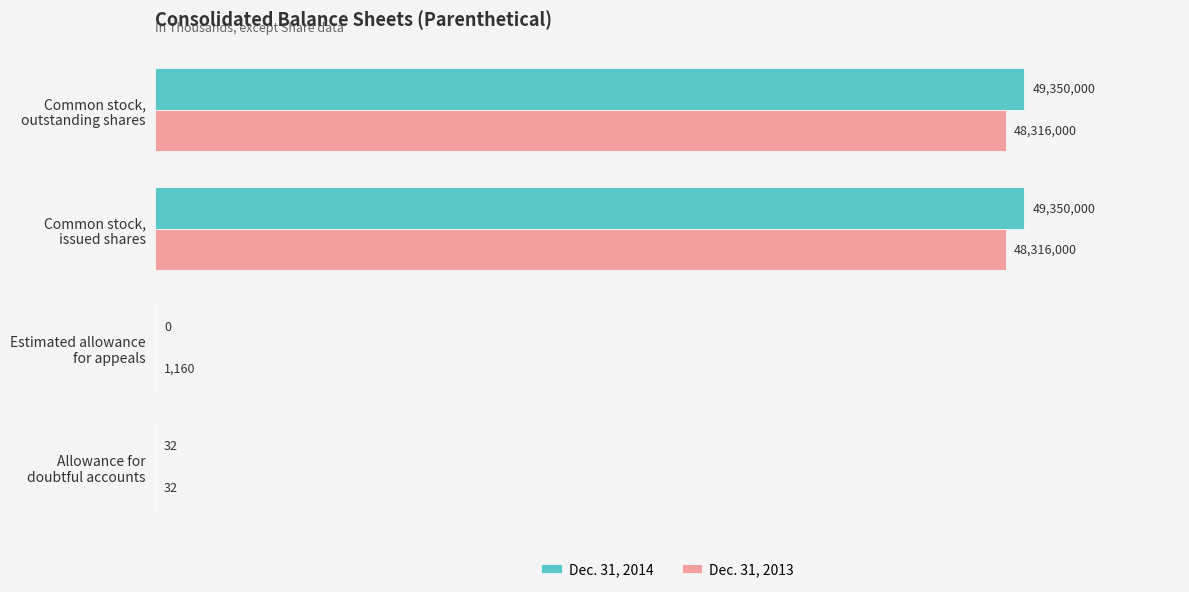

What are all the series names shown in the legend?

Dec. 31, 2014, Dec. 31, 2013